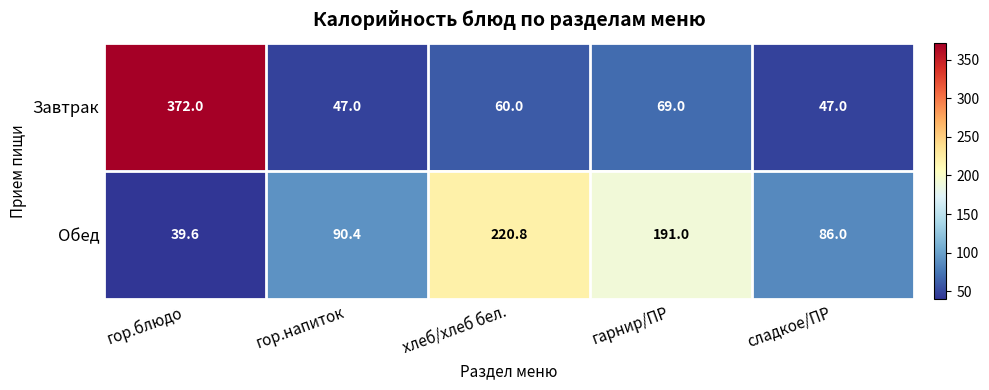

What is the minimum value shown in the chart?

39.6